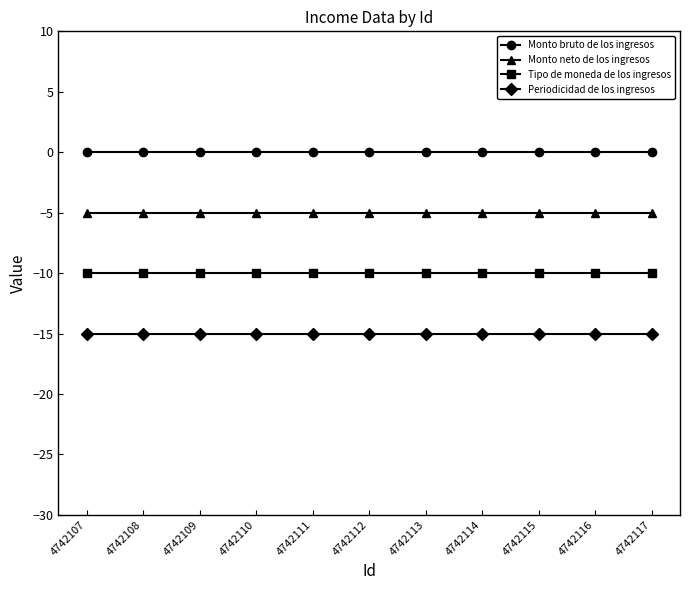

What is the value of the Tipo de moneda de los ingresos point at the 7th from the left?

-10